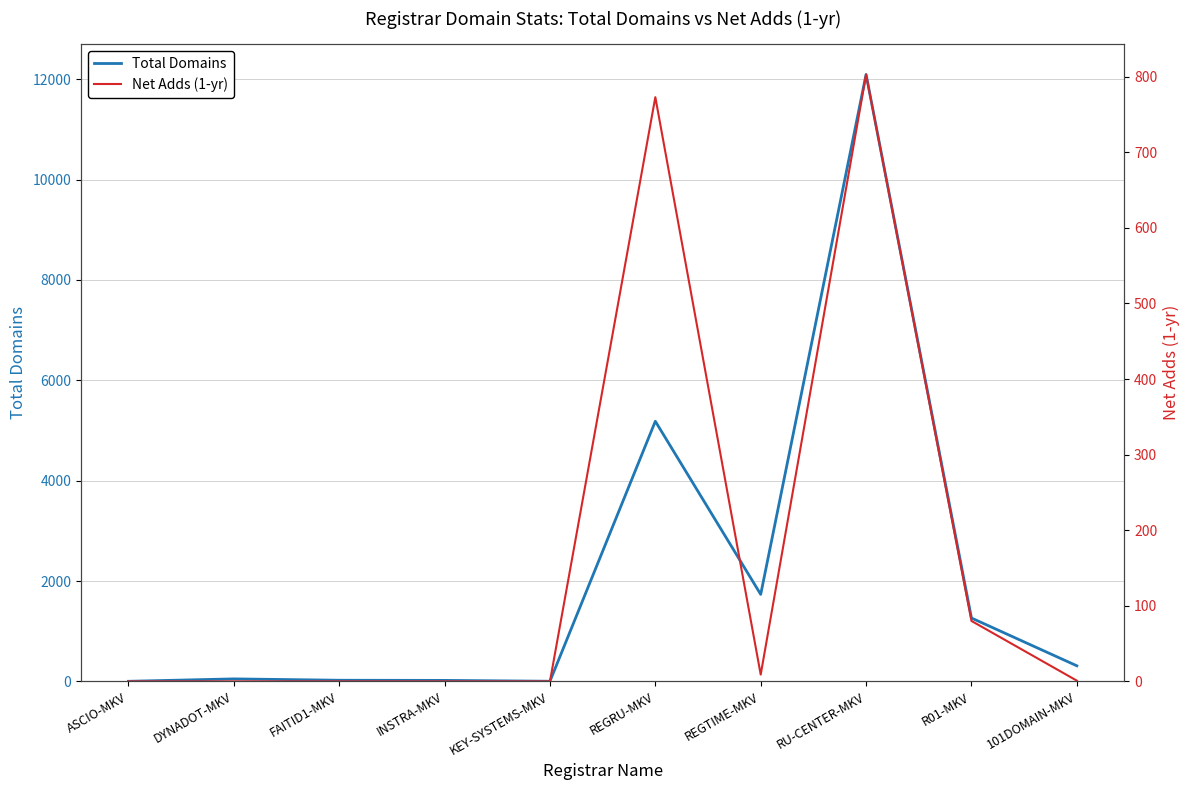

True or false: Net Adds (1-yr) has a value of 803 at RU-CENTER-MKV.

True